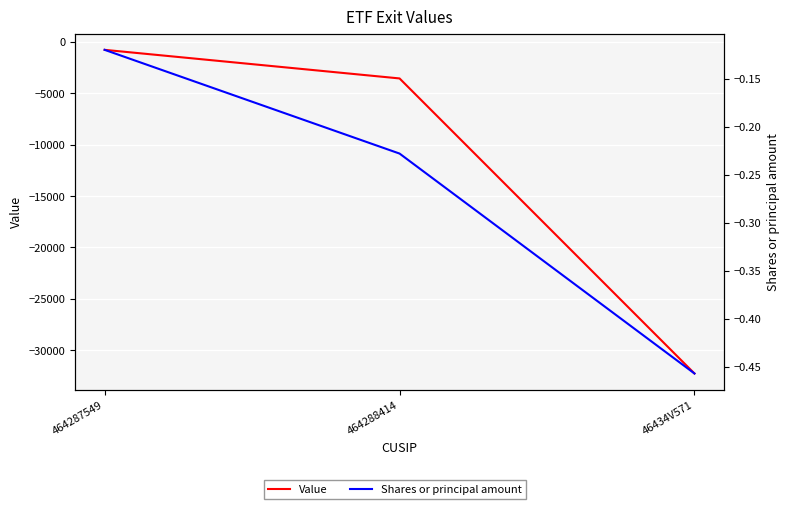

The Value series shows -1012.2 at 464287549. True or false?

False